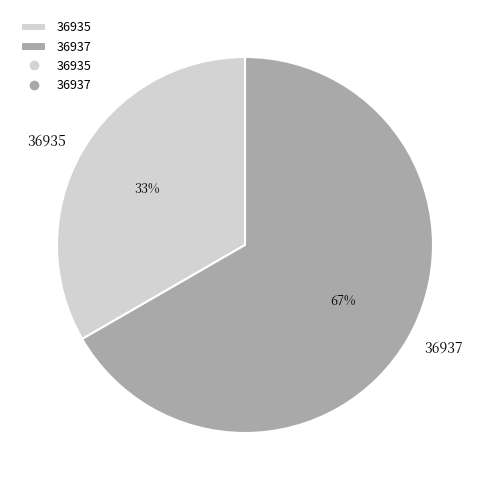

Approximately how many times larger is the value at 36935 compared to 36937?

0.5